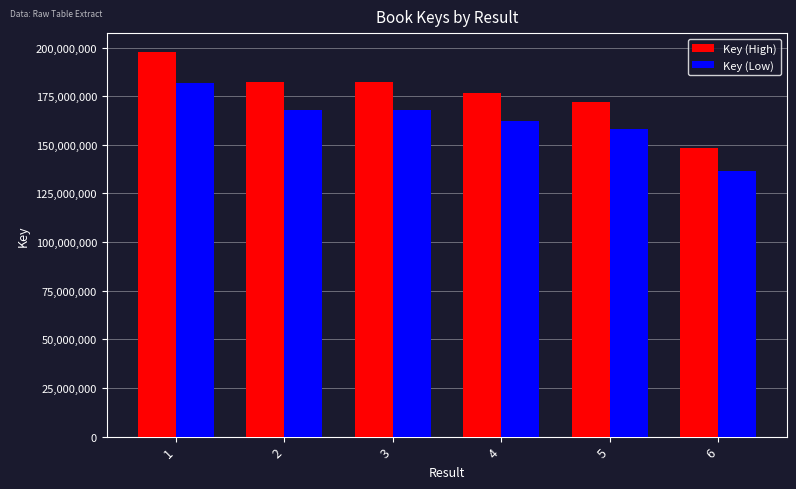

What is the difference between the Key (High) values at 2 and 6?

34135832.0